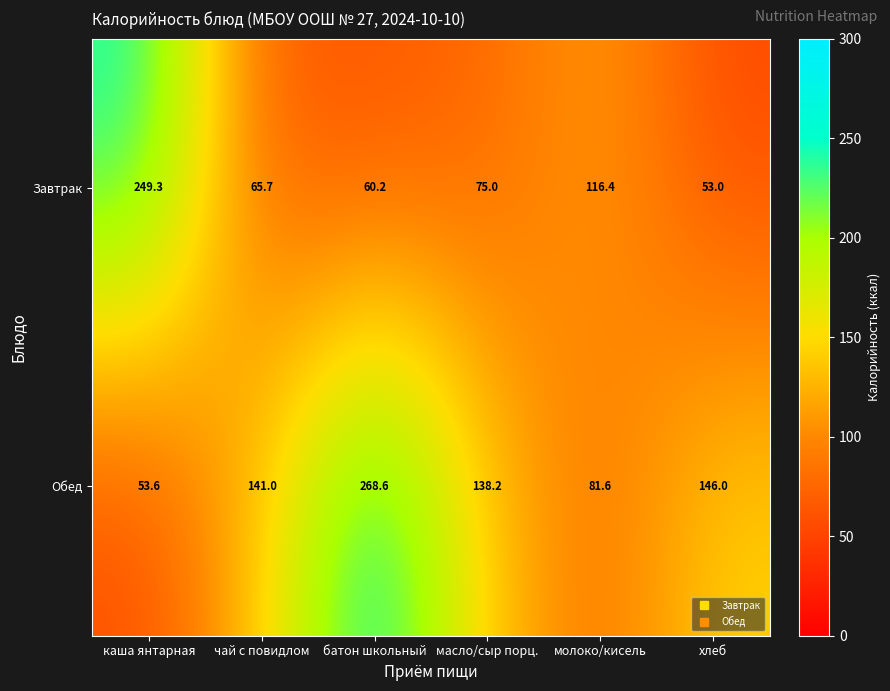

Reading left to right, transcribe all the data shown in this chart.

Завтрак: 249.3	65.7	60.2	75.0	116.4	53.0
Обед: 53.6	141.0	268.6	138.2	81.6	146.0